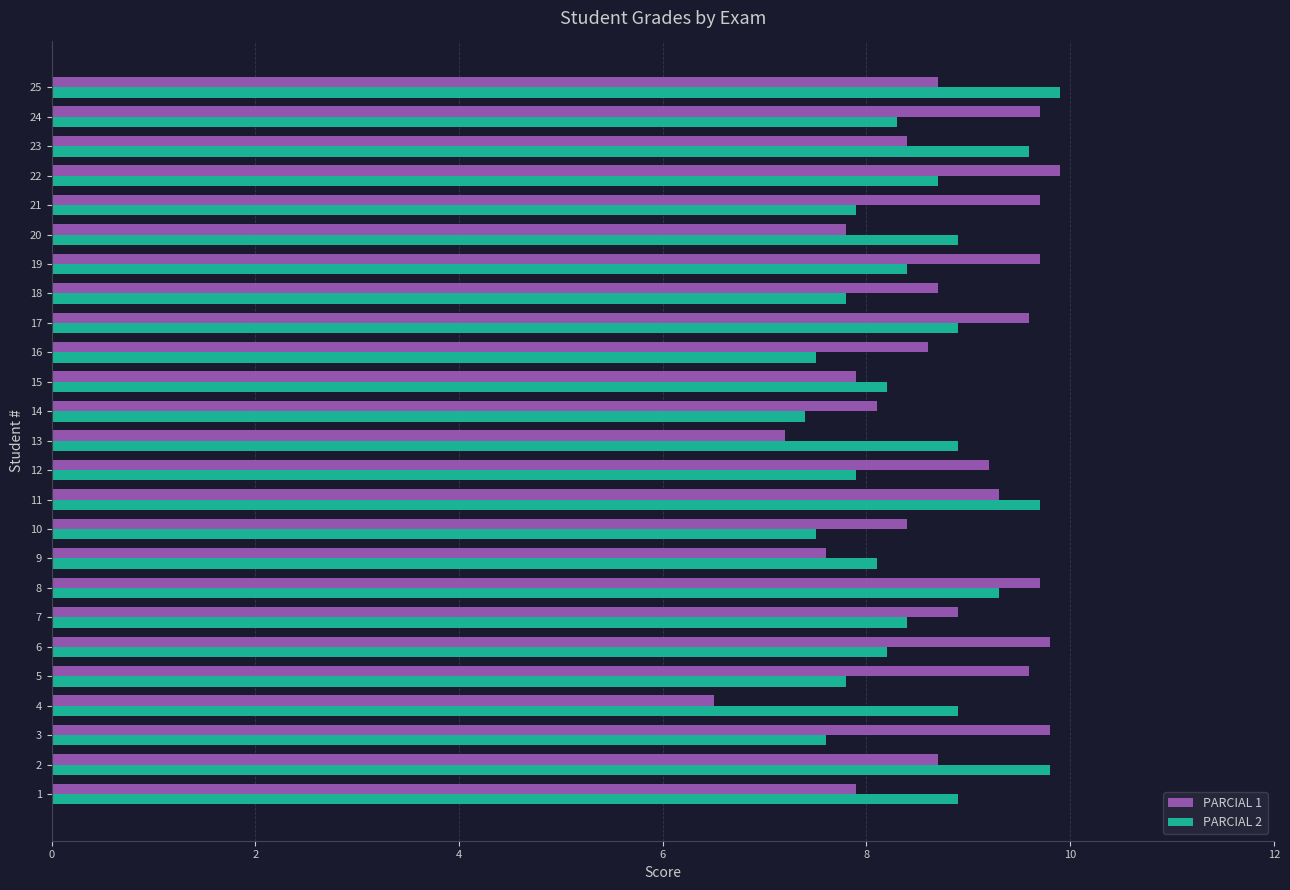

What is the total value across all series at 2?

18.5